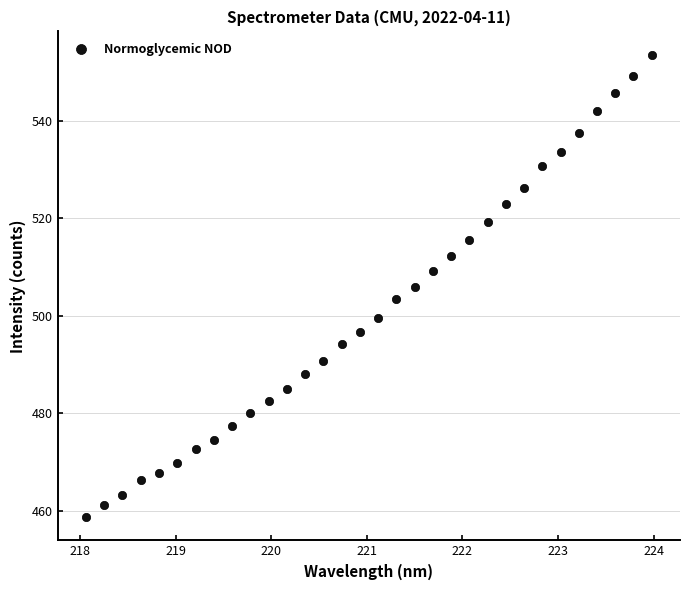

What is the range of X values (max minus min)?

5.9